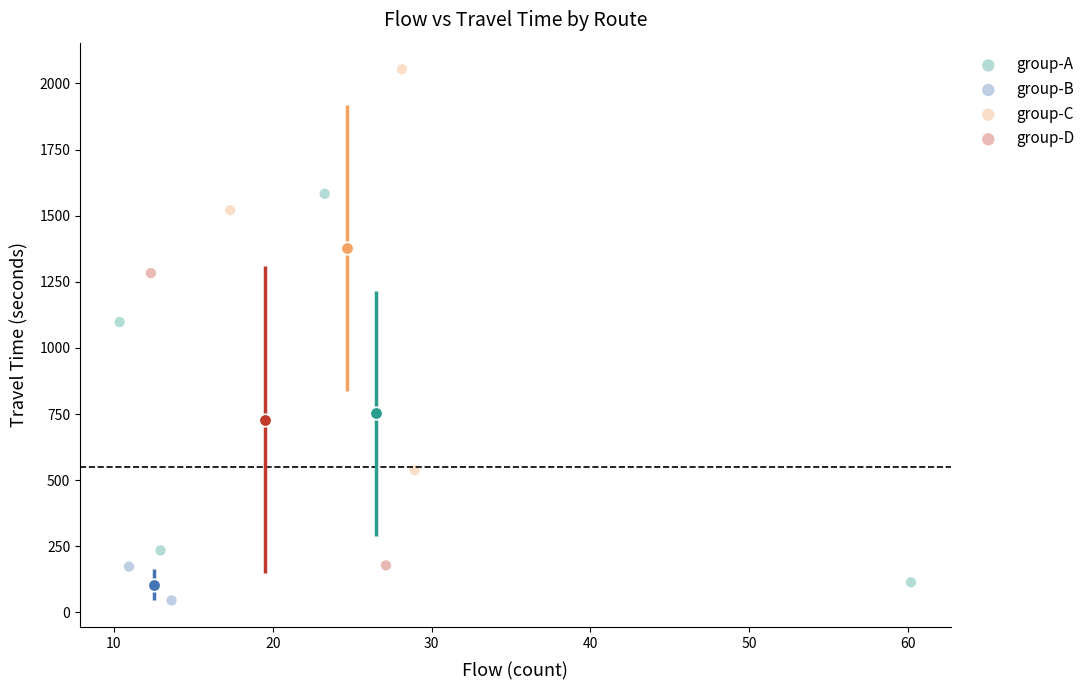

Which series contains the highest Y value?

group-C